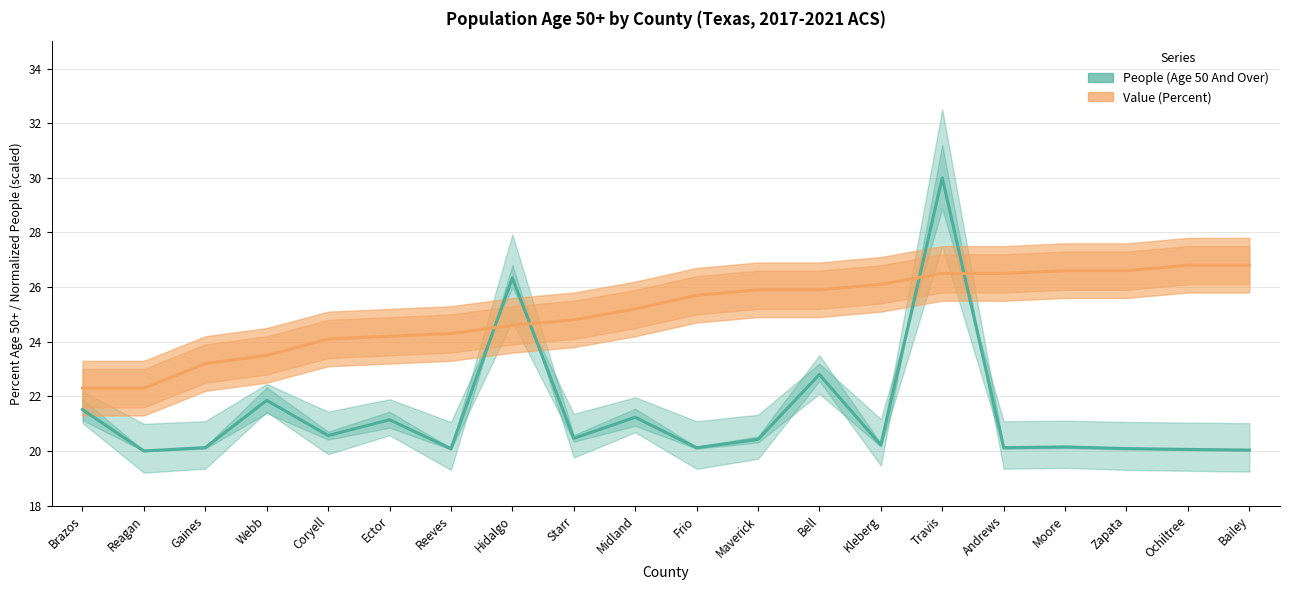

What is the average value of the People (Age 50 And Over) series?

21.4